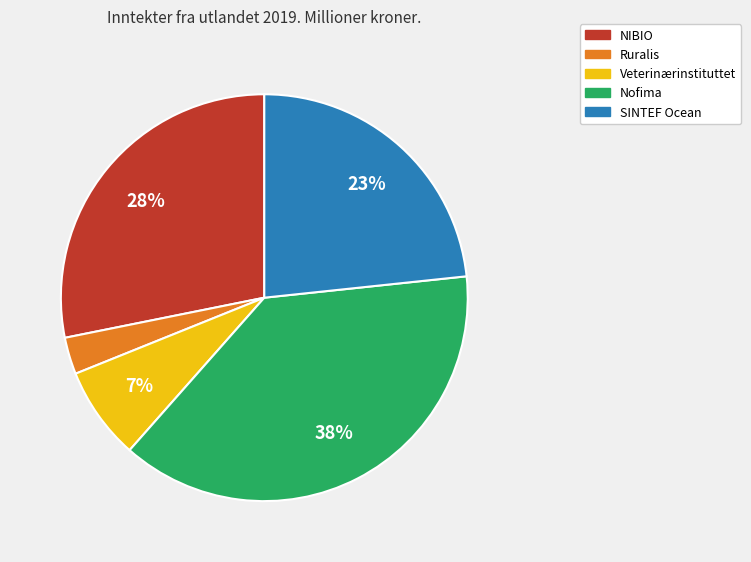

How many segments does this pie chart have?

5